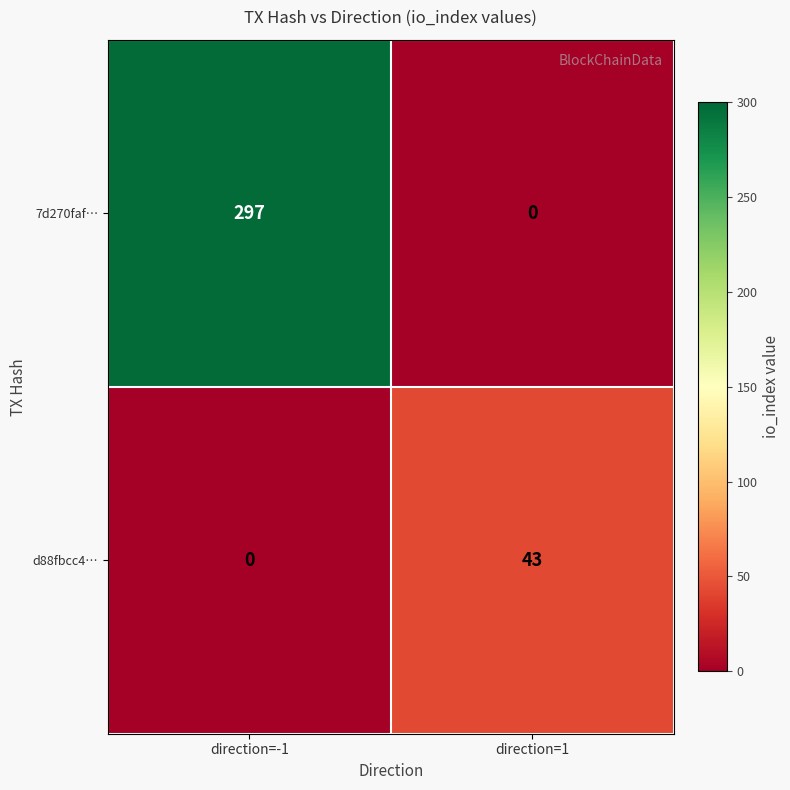

Between direction=-1 and direction=1, which series saw the biggest shift?

7d270faf…